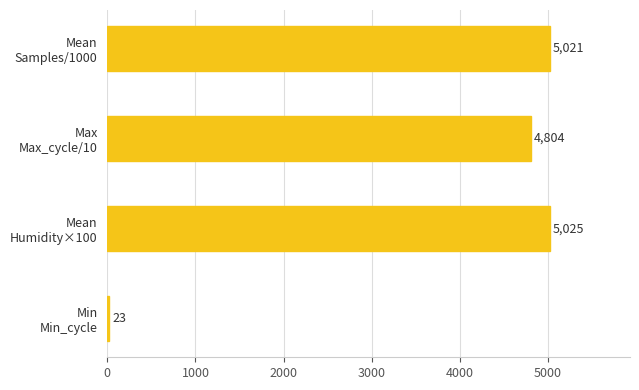

Reading top to bottom, extract all data points from this chart.

5021	4804	5025	23